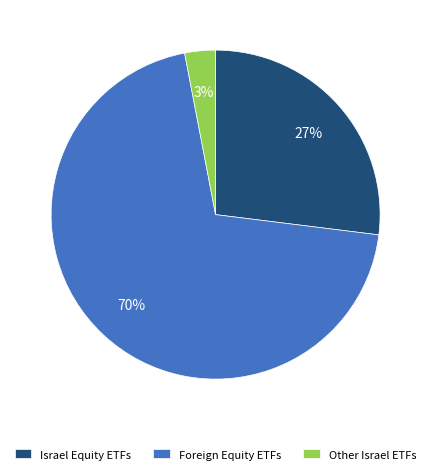

Rank the categories by value from highest to lowest.

Foreign Equity ETFs, Israel Equity ETFs, Other Israel ETFs